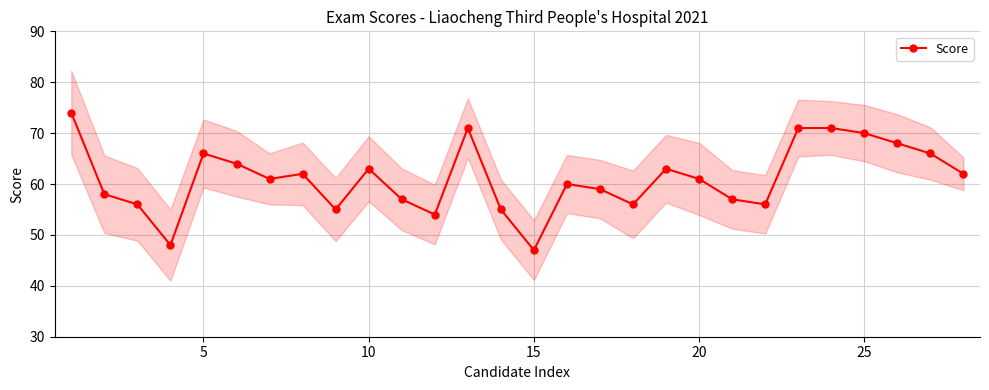

True or false: Score has more than 2 points higher than both neighbors.

True